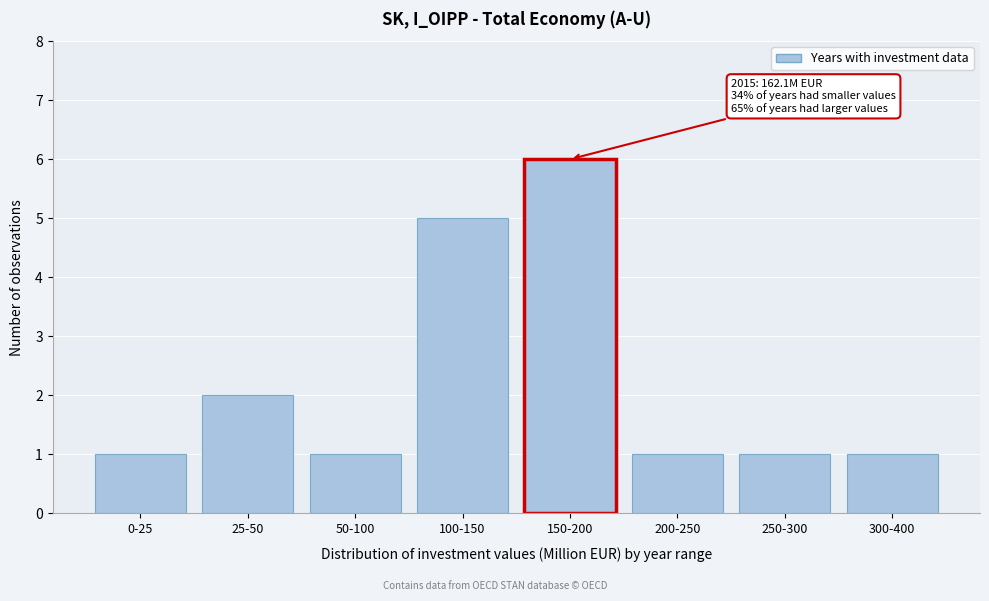

Reading right to left, list all the values displayed in this chart.

1	1	1	6	5	1	2	1